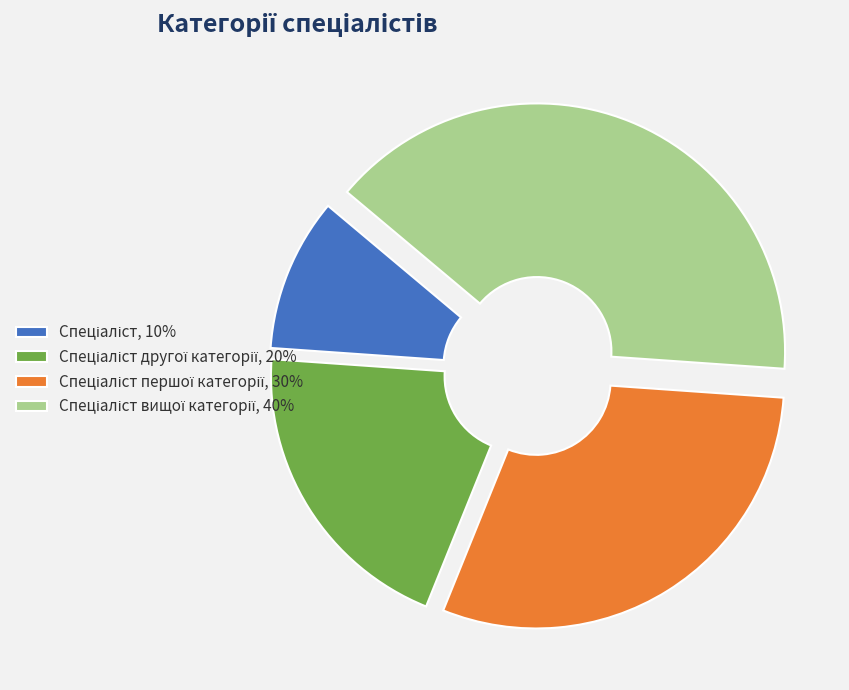

Is there a majority slice in this chart?

No